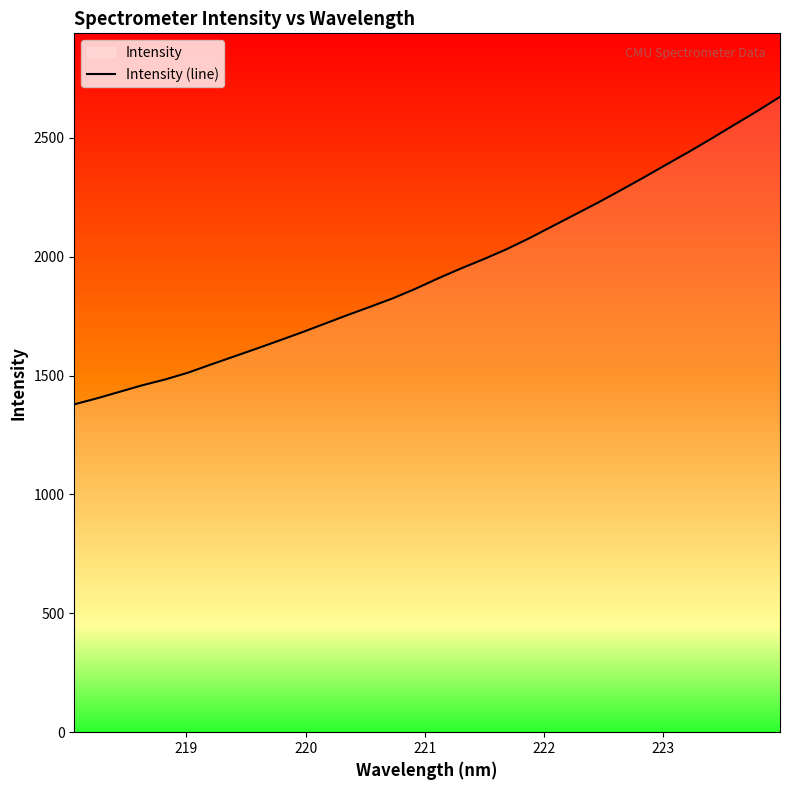

What is the lowest value of the Intensity (line) series?

1379.1